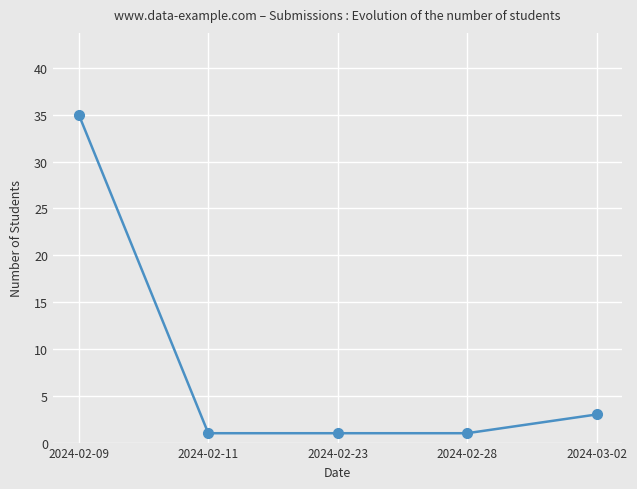

Reading left to right, what are all the values shown in this chart?

2024-02-09=35	2024-02-11=1	2024-02-23=1	2024-02-28=1	2024-03-02=3